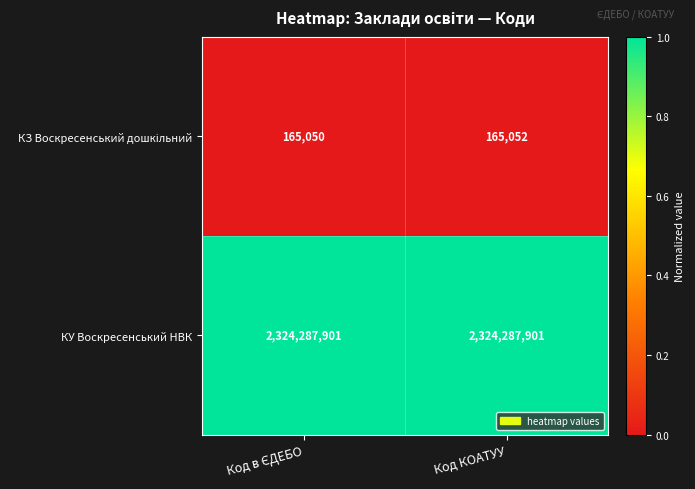

What is the total value across all series at Код КОАТУУ?

2324452953